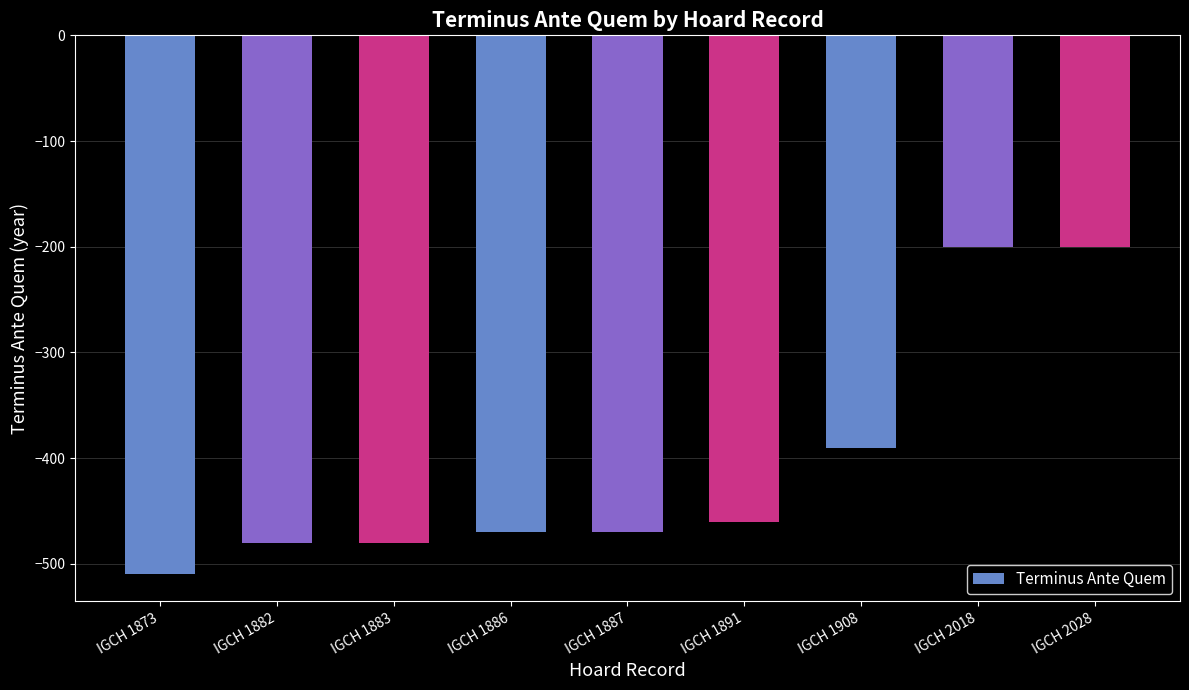

Where does the data first go above -470?

IGCH 1891